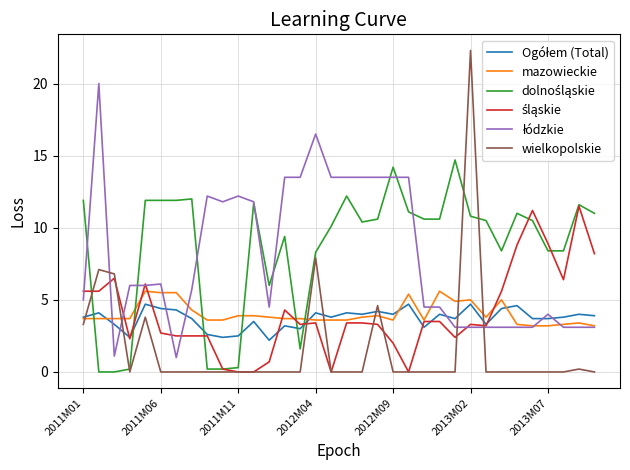

What is the maximum value shown in the chart?

22.3